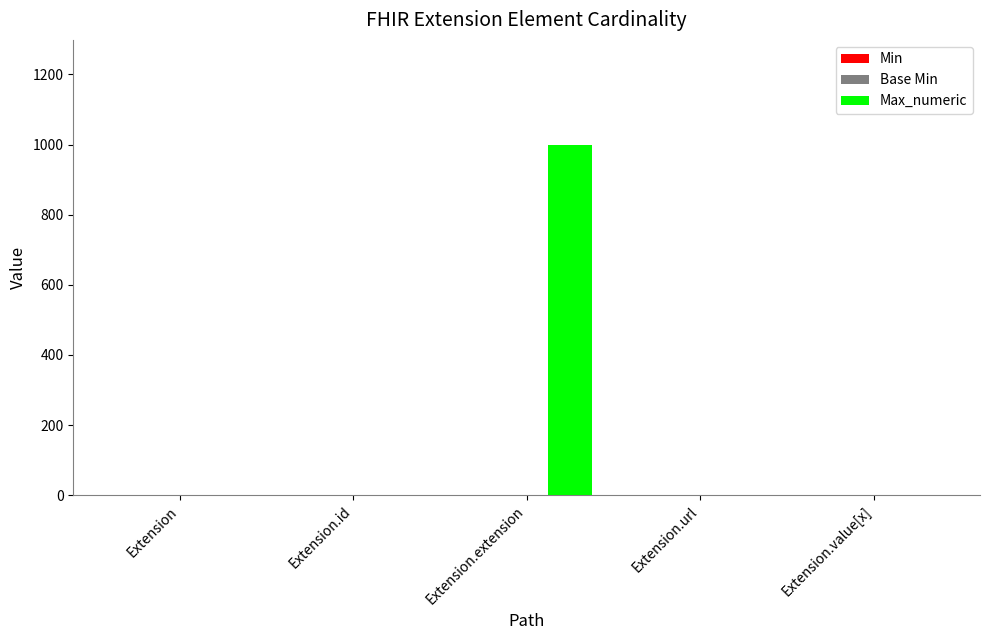

Which series has the largest total across all categories?

Max_numeric